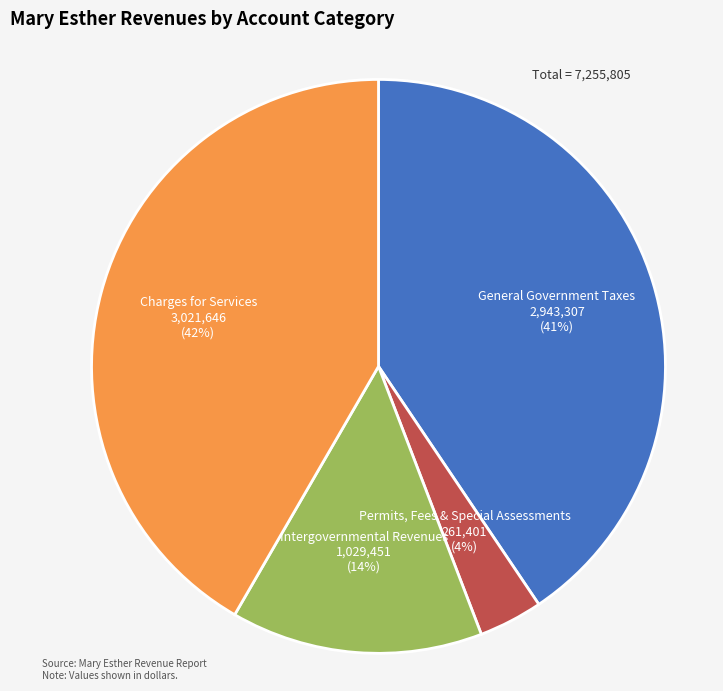

What is the smallest slice in the pie chart?

Permits, Fees & Special Assessments